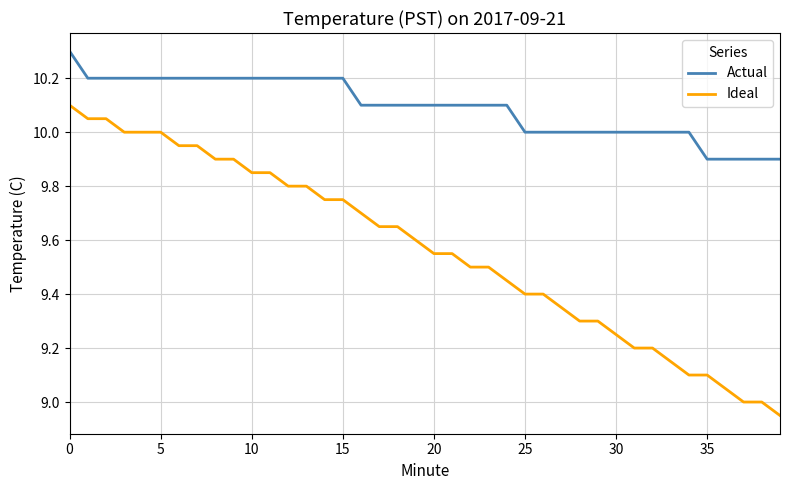

List the series in order of their overall mean, lowest first.

Ideal, Actual